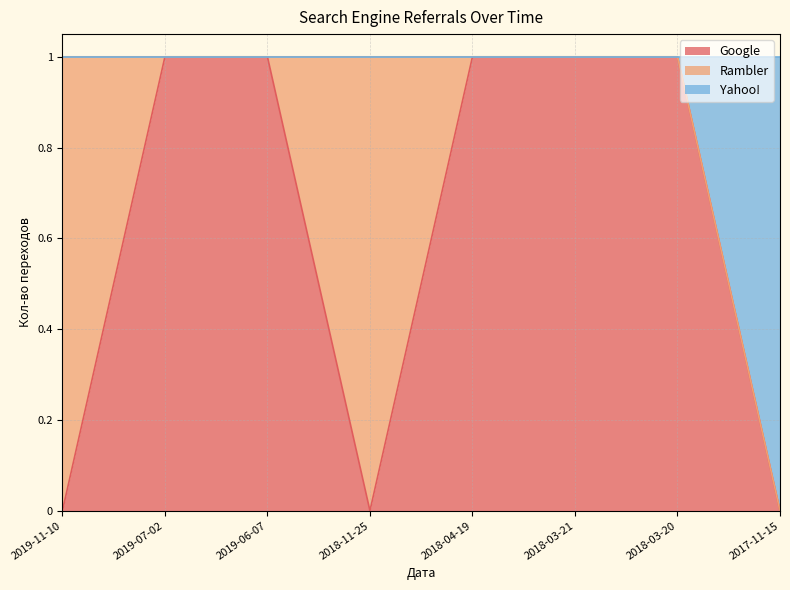

Is it true that Google equals 0 at 2019-07-02?

False